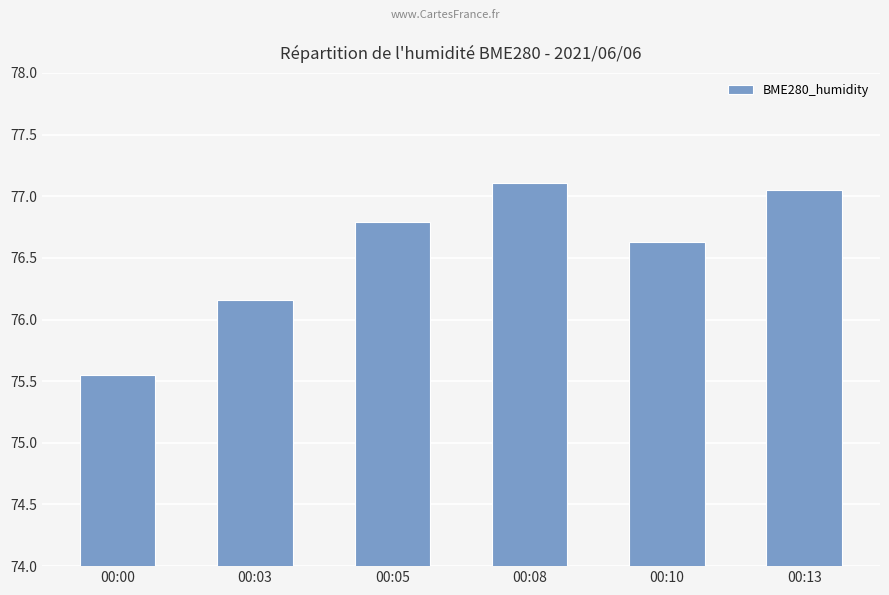

Rank the categories by value from highest to lowest.

00:08, 00:13, 00:05, 00:10, 00:03, 00:00